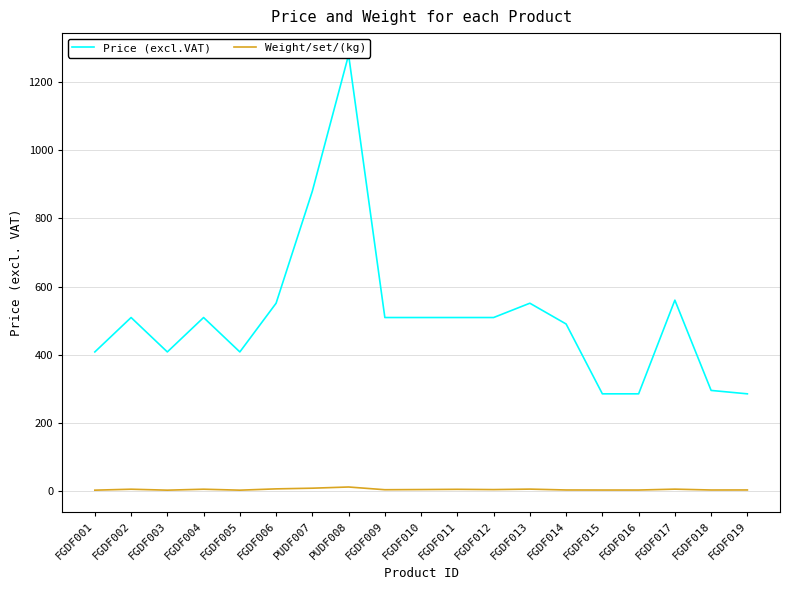

What are all the series names shown in the legend?

Price (excl.VAT), Weight/set/(kg)